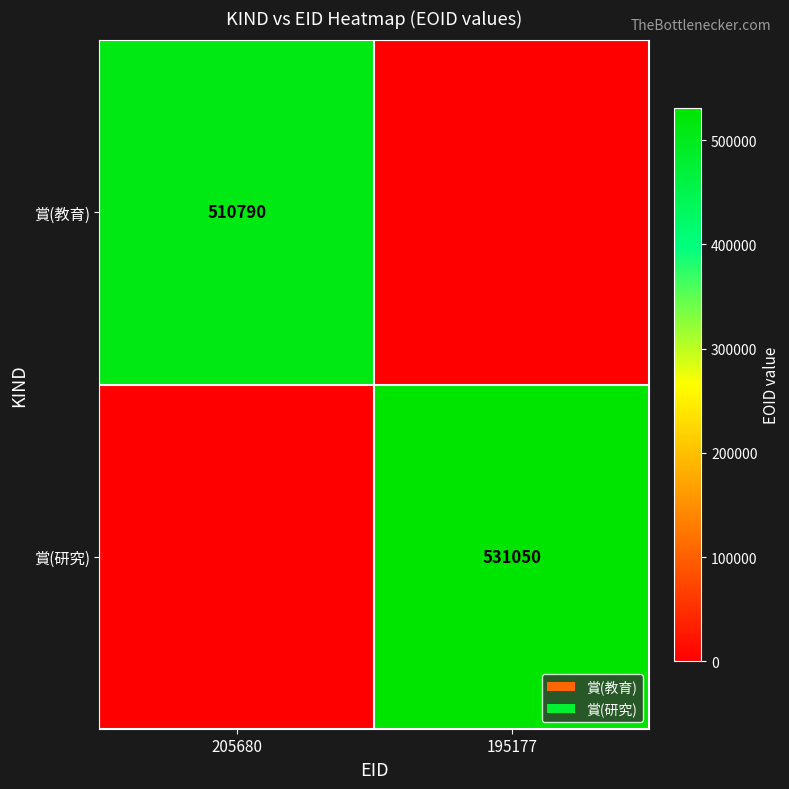

Which label corresponds to the smallest value in the chart?

195177